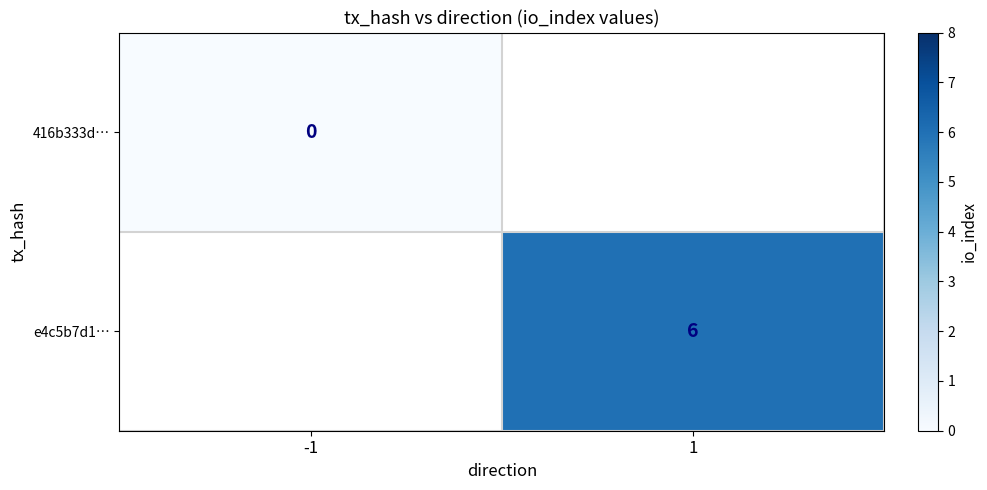

The value of e4c5b7d1… at 1 is 10. True or false?

False